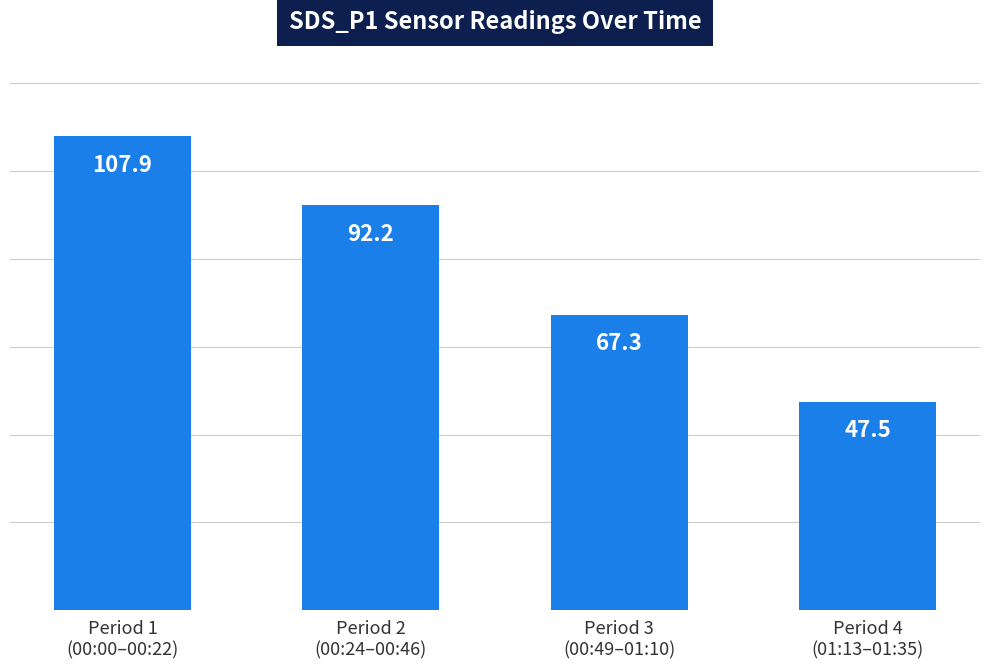

The value at Period 4
(01:13–01:35) is 11.3. True or false?

False